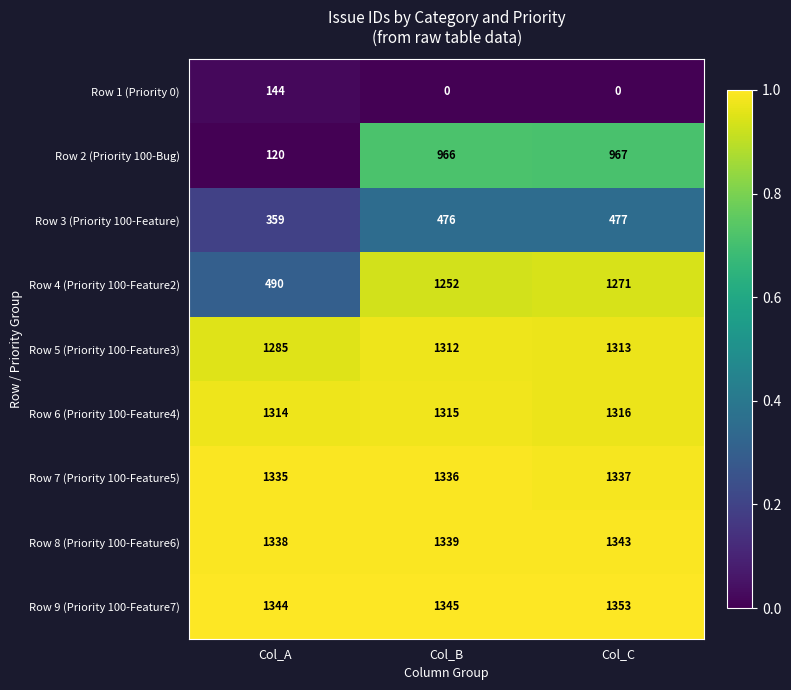

Reading left to right, what are all the values shown in this chart?

Row 1 (Priority 0): Col_A=144	Col_B=0	Col_C=0
Row 2 (Priority 100-Bug): Col_A=120	Col_B=966	Col_C=967
Row 3 (Priority 100-Feature): Col_A=359	Col_B=476	Col_C=477
Row 4 (Priority 100-Feature2): Col_A=490	Col_B=1252	Col_C=1271
Row 5 (Priority 100-Feature3): Col_A=1285	Col_B=1312	Col_C=1313
Row 6 (Priority 100-Feature4): Col_A=1314	Col_B=1315	Col_C=1316
Row 7 (Priority 100-Feature5): Col_A=1335	Col_B=1336	Col_C=1337
Row 8 (Priority 100-Feature6): Col_A=1338	Col_B=1339	Col_C=1343
Row 9 (Priority 100-Feature7): Col_A=1344	Col_B=1345	Col_C=1353